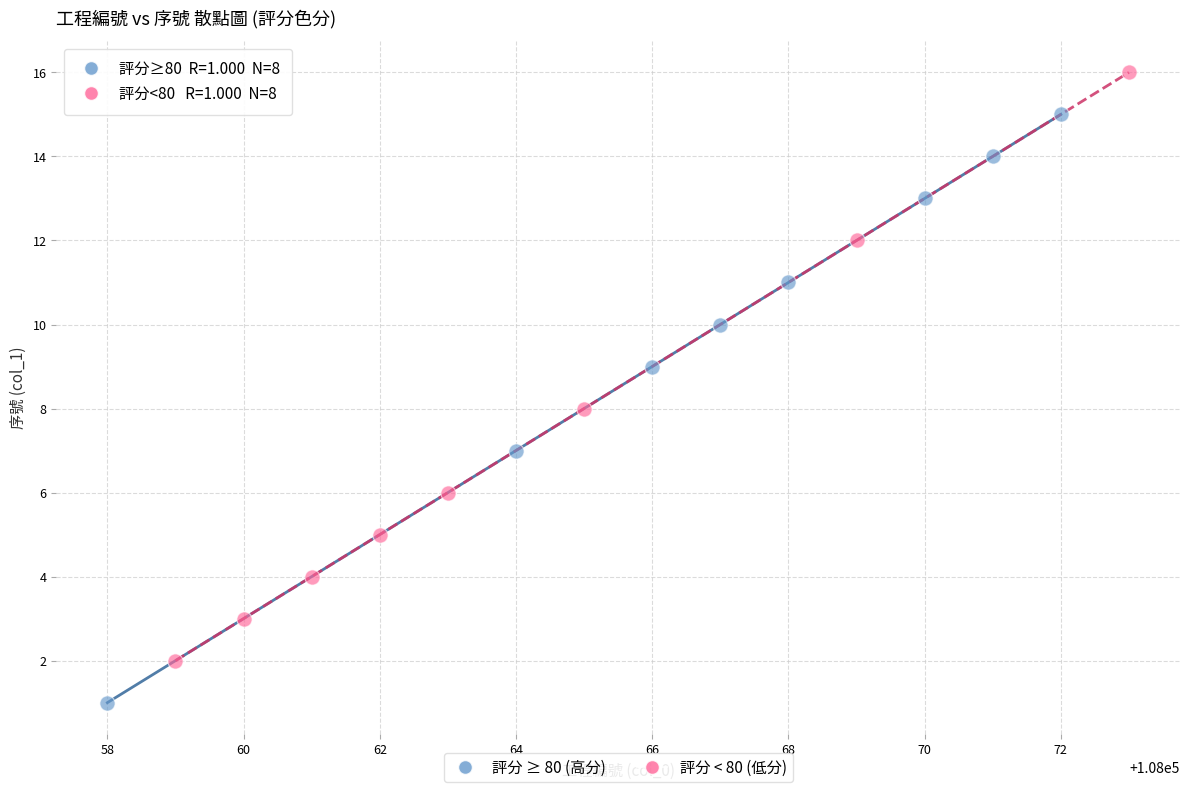

Which series contains the lowest Y value?

評分 ≥ 80 (高分)